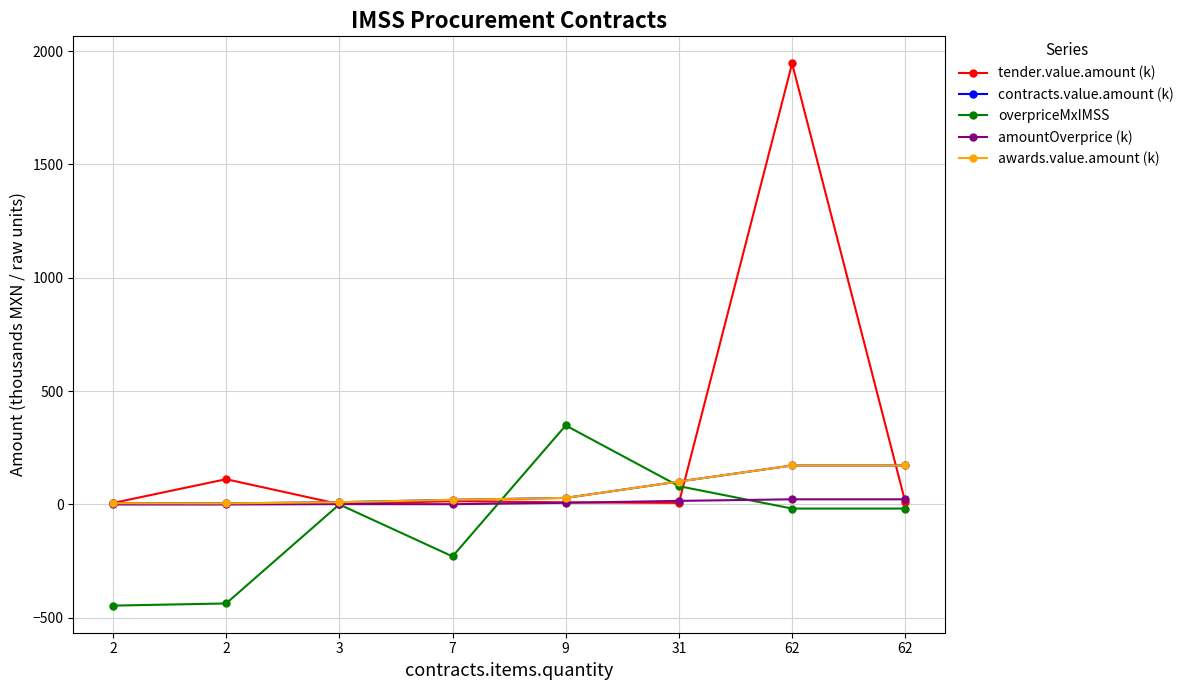

Is this an area chart (filled region under the line)?

No